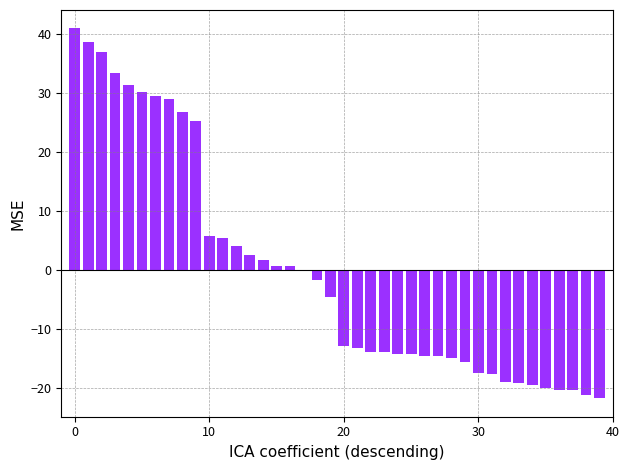

What is the maximum value shown in the chart?

41.0